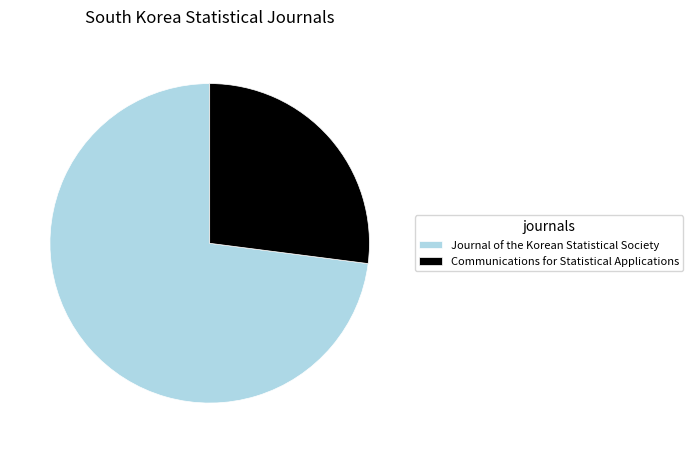

Is Journal of the Korean Statistical Society the majority of the pie?

Yes